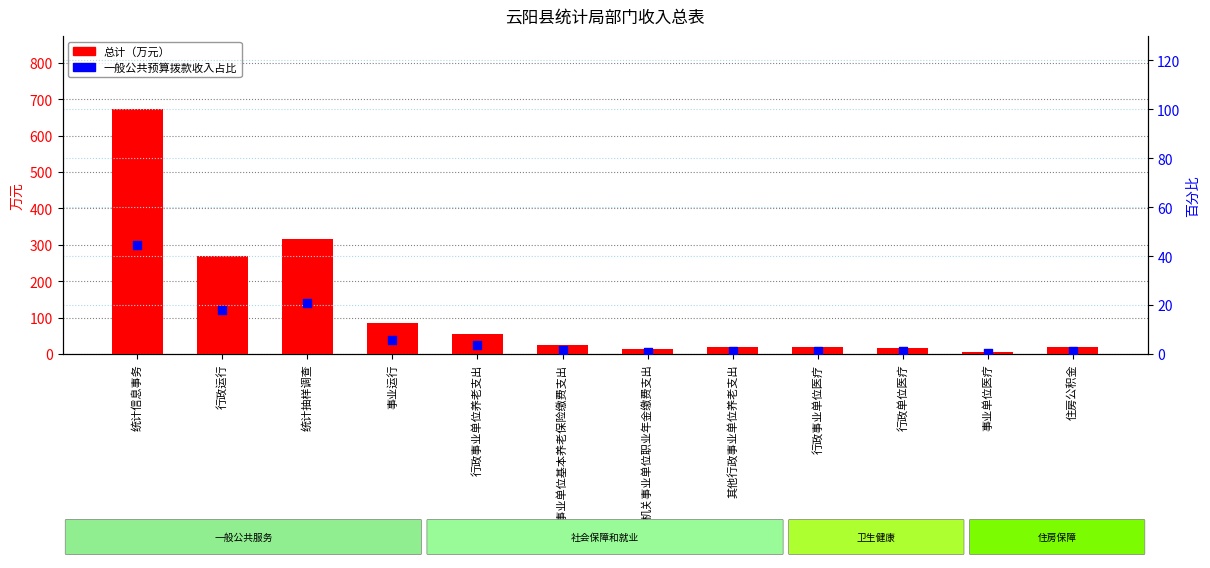

At how many categories does at least one series exceed 190?

3